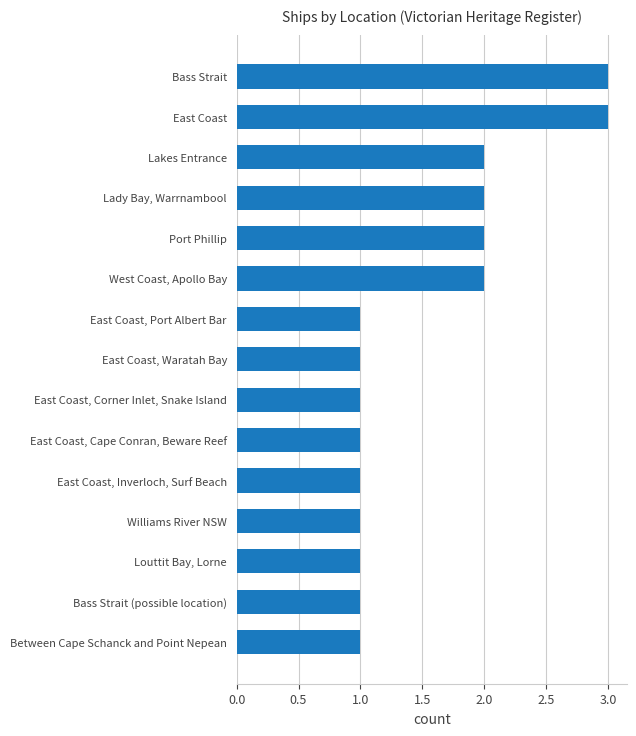

What value does the data have at East Coast?

3